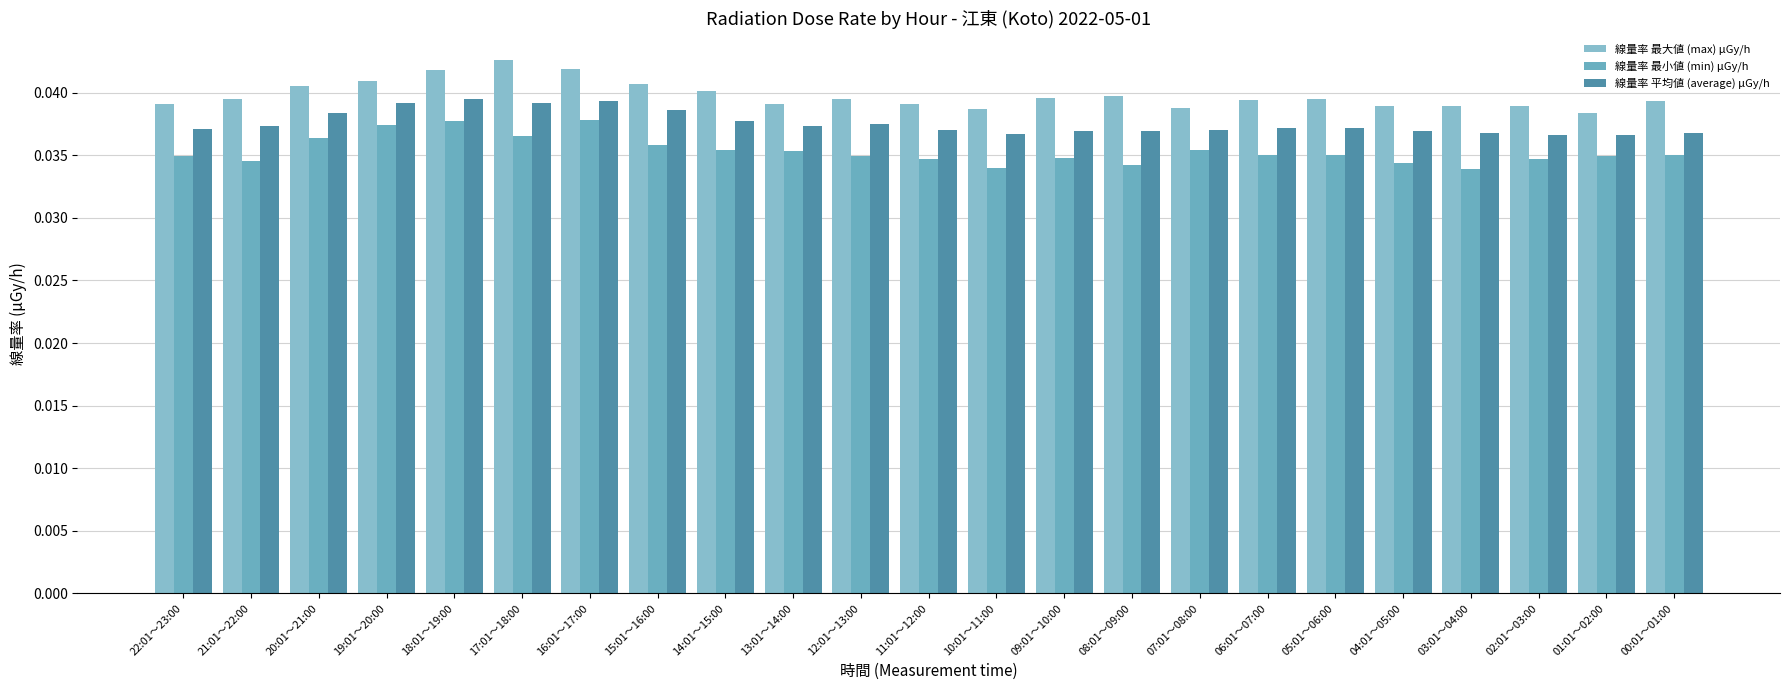

At 06:01～07:00, list the series in order from smallest to largest.

線量率 最小値 (min) μGy/h, 線量率 平均値 (average) μGy/h, 線量率 最大値 (max) μGy/h